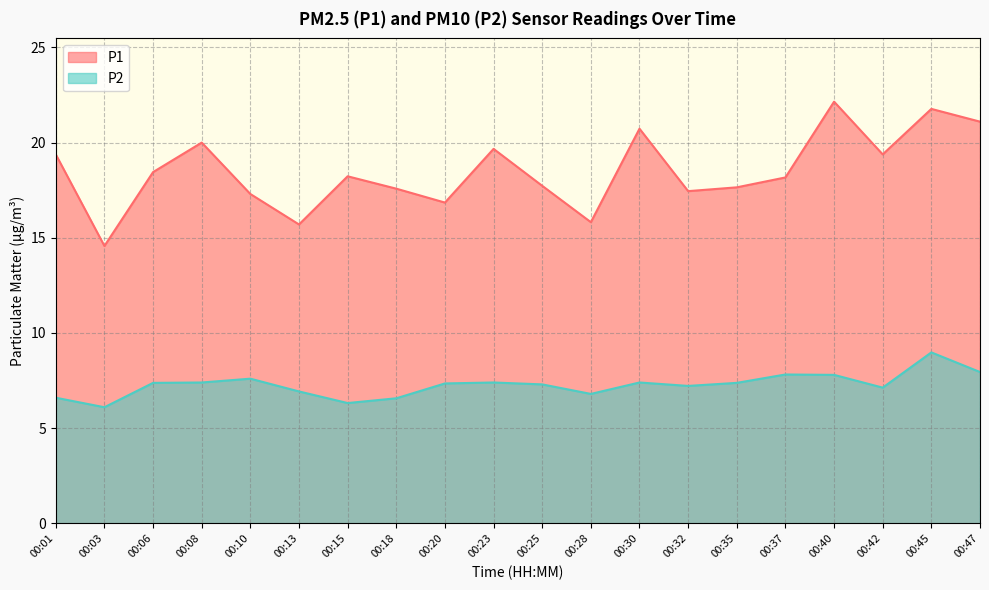

The P1 series shows 8.2 at 00:18. True or false?

False